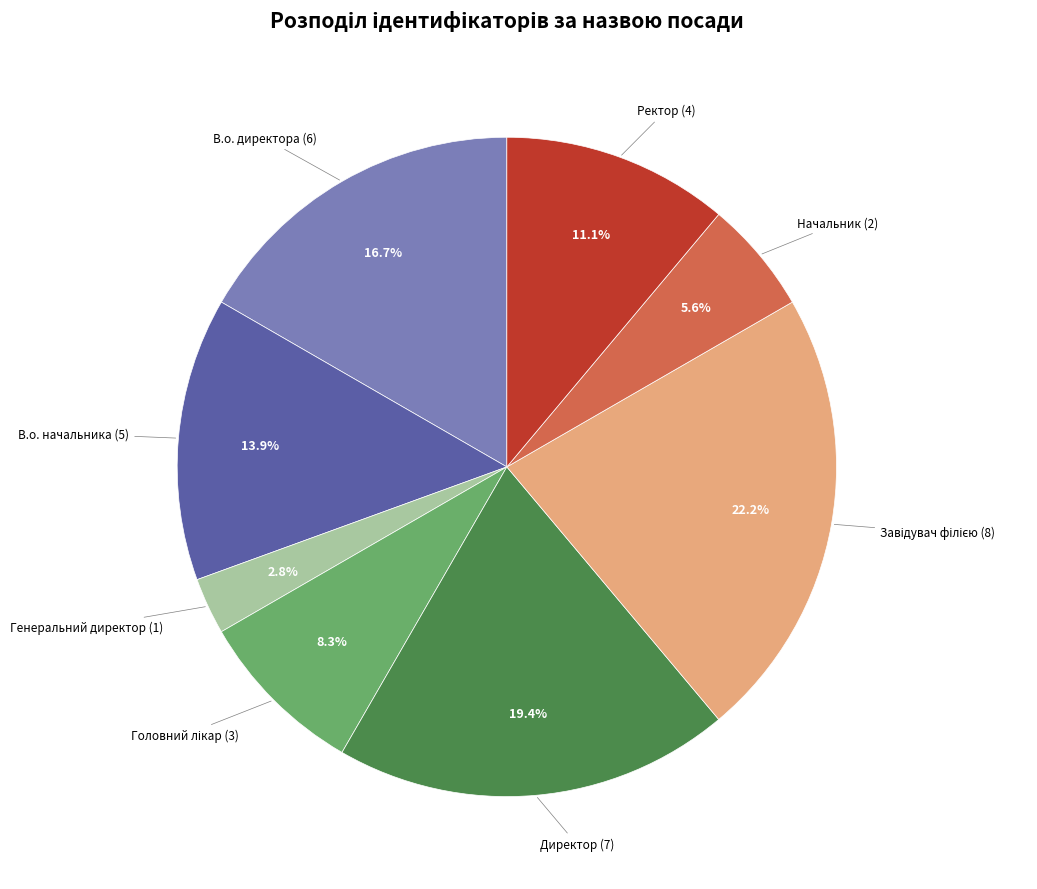

Which slice is the smallest?

Генеральний директор